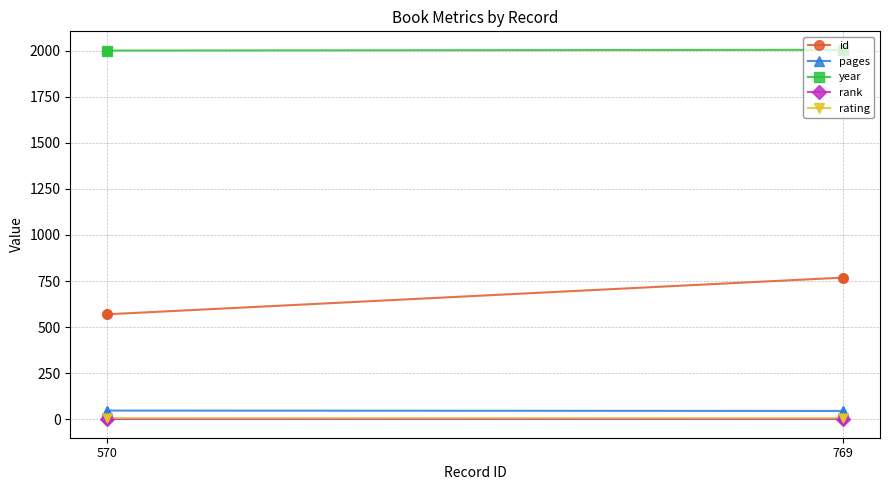

What is the total value across all series at 769?

2827